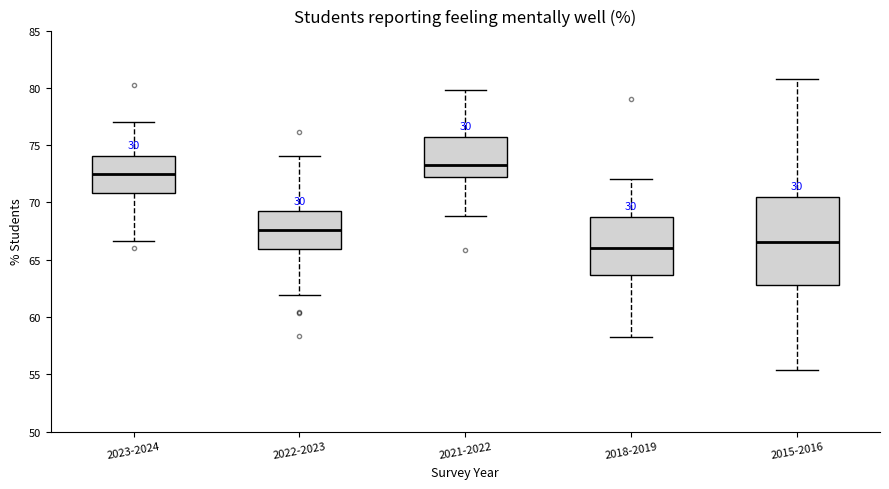

Reading left to right, transcribe this box plot: for each box, give where its median line is, the range the box spans, and where its two whiskers end, as read against the y-axis. The values are not printed on the chart, so give them approximately, as read against the axis.

2023-2024: median 72.5, box 71.0 to 74.0, whiskers 66.5 to 77.0
2022-2023: median 67.5, box 66.0 to 69.0, whiskers 62.0 to 74.0
2021-2022: median 73.0, box 72.0 to 76.0, whiskers 69.0 to 80.0
2018-2019: median 66.0, box 63.5 to 69.0, whiskers 58.5 to 72.0
2015-2016: median 66.5, box 63.0 to 70.5, whiskers 55.5 to 80.5